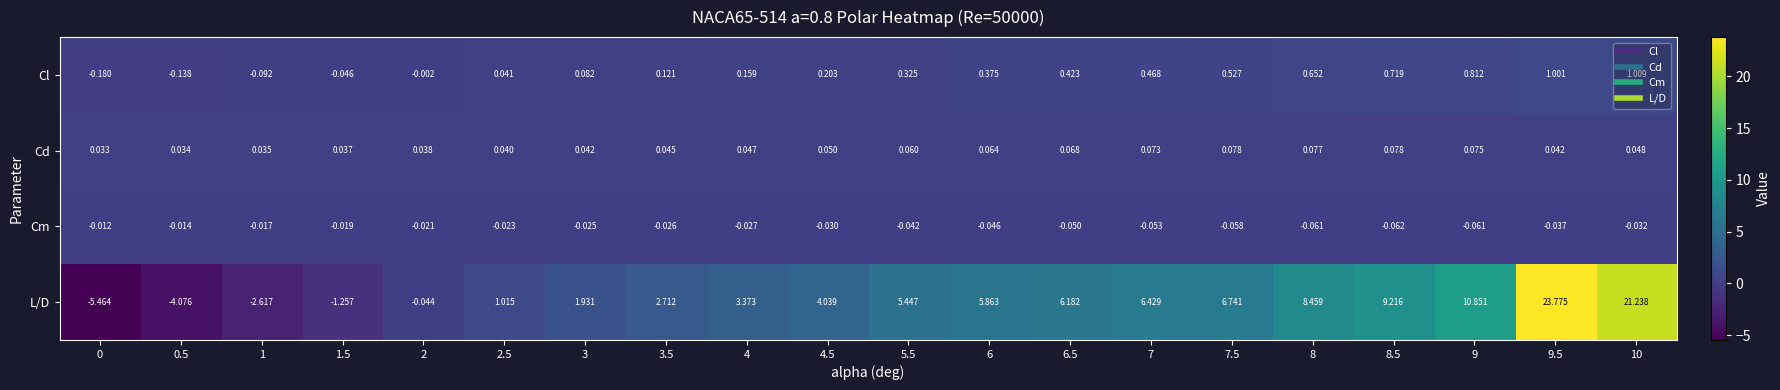

At which category is the sum across all series the highest?

9.5